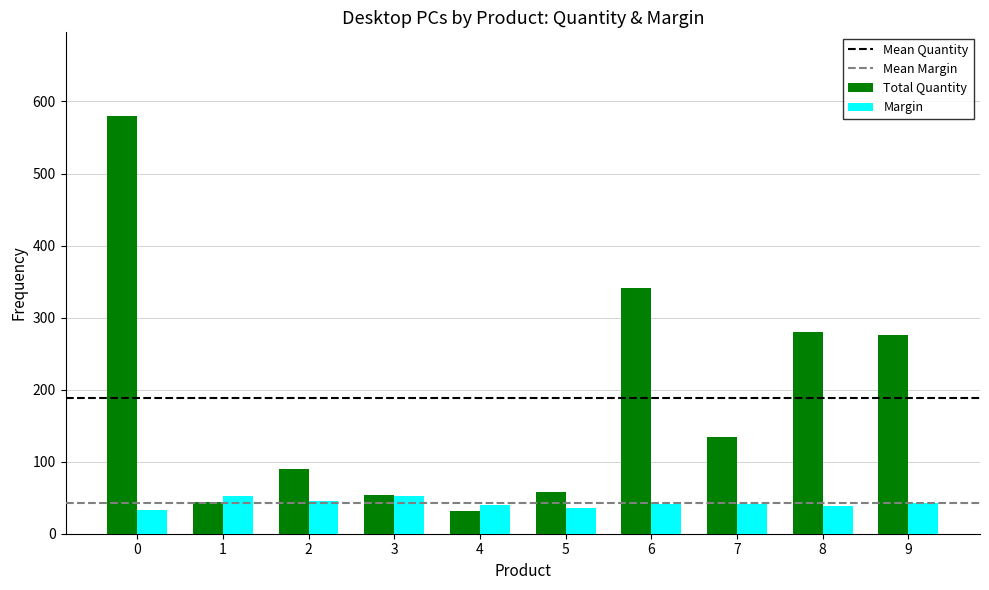

What is the smallest value displayed?

32.0